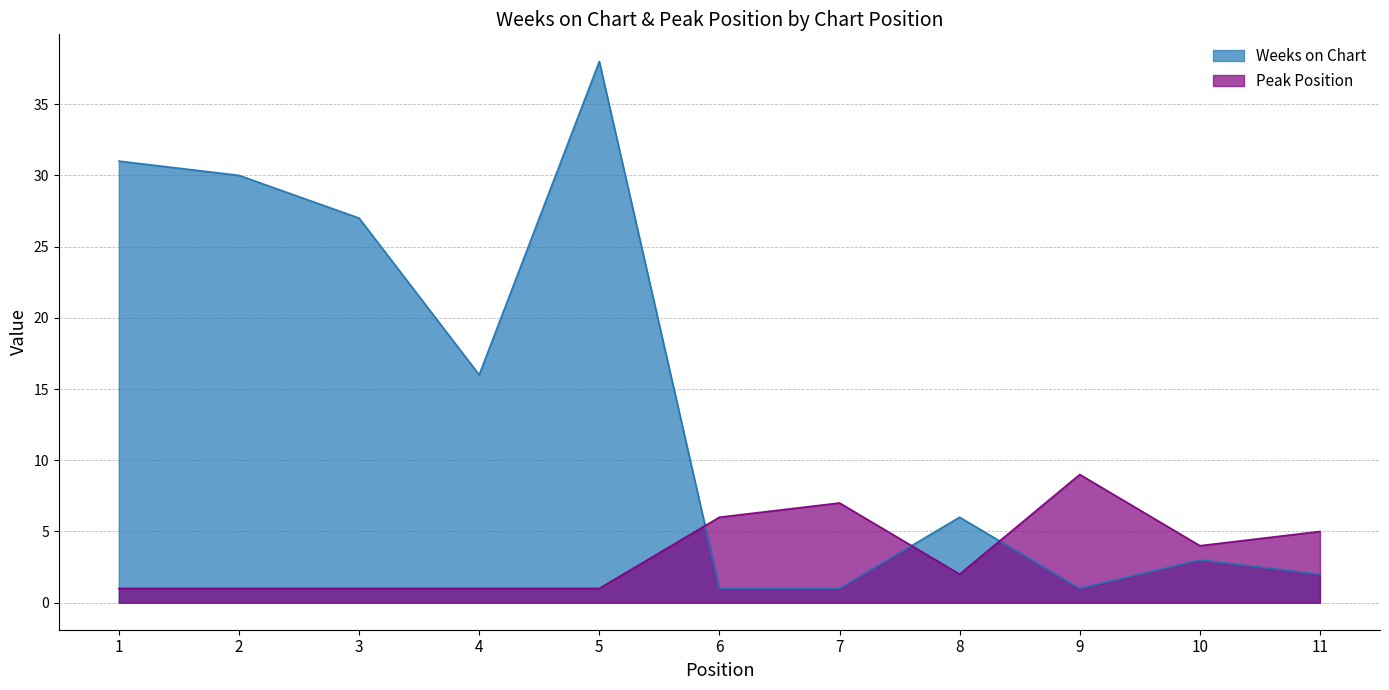

At which label does Peak Position reach its minimum?

1